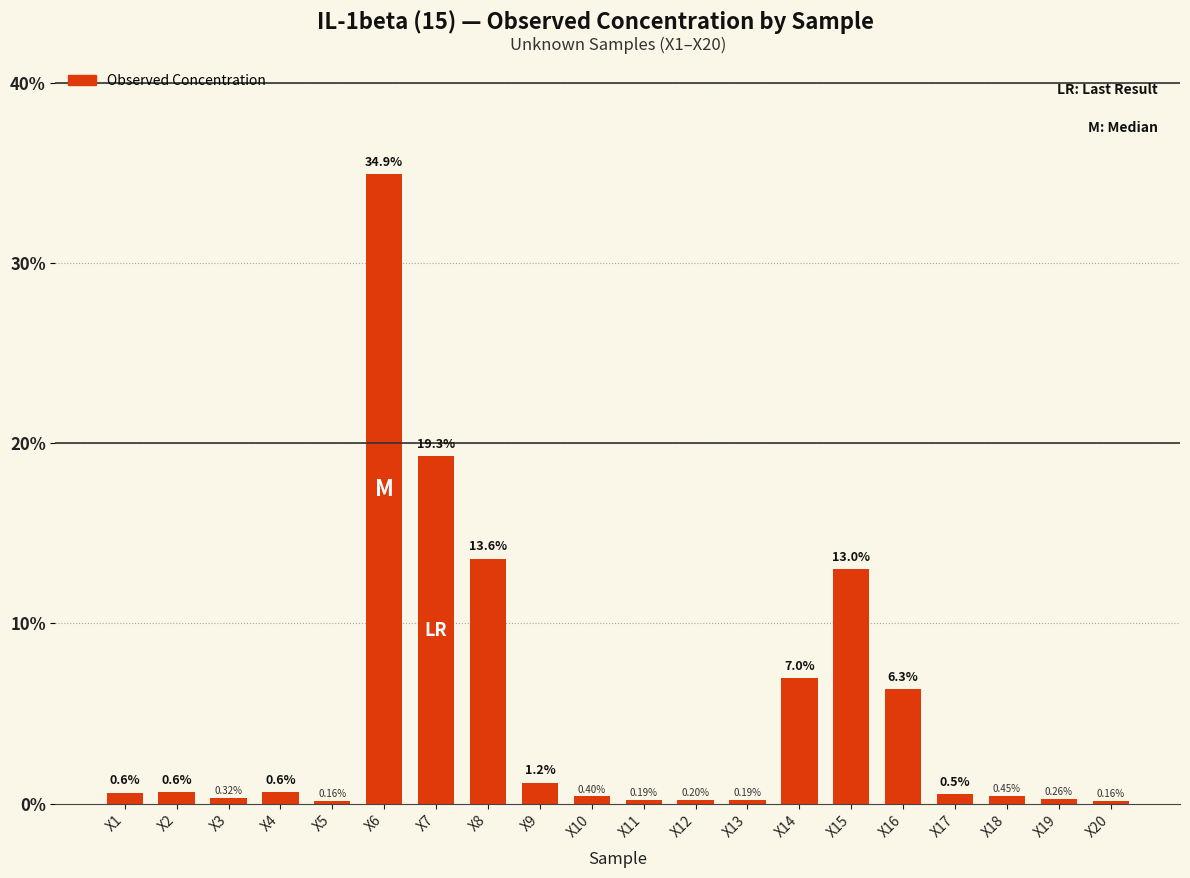

What is the difference between the maximum and minimum values?

34.8